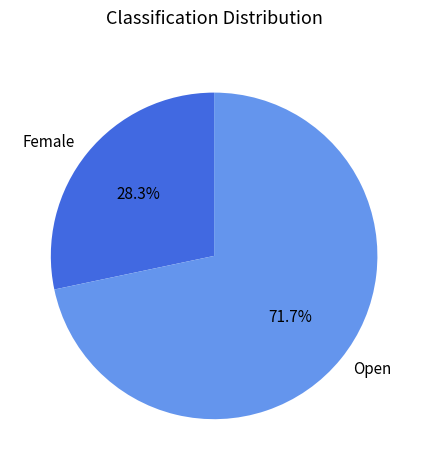

To the nearest percent, what portion does Female represent?

28%